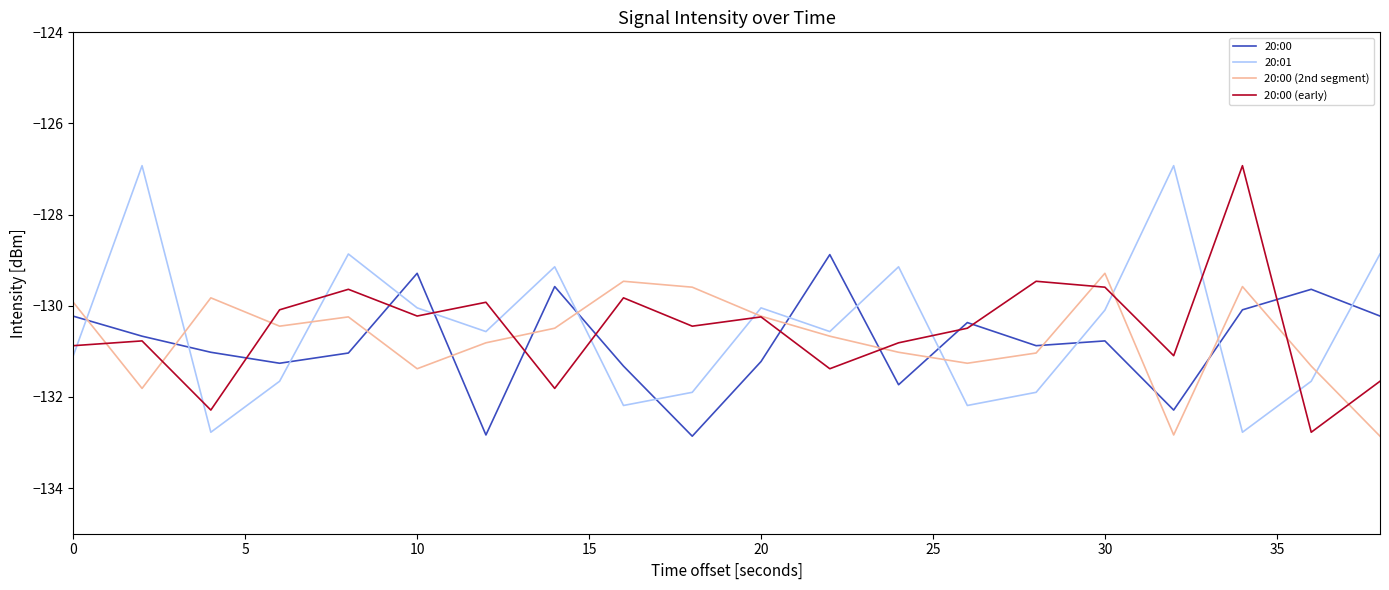

What is the highest value of the 20:01 series?

-126.9